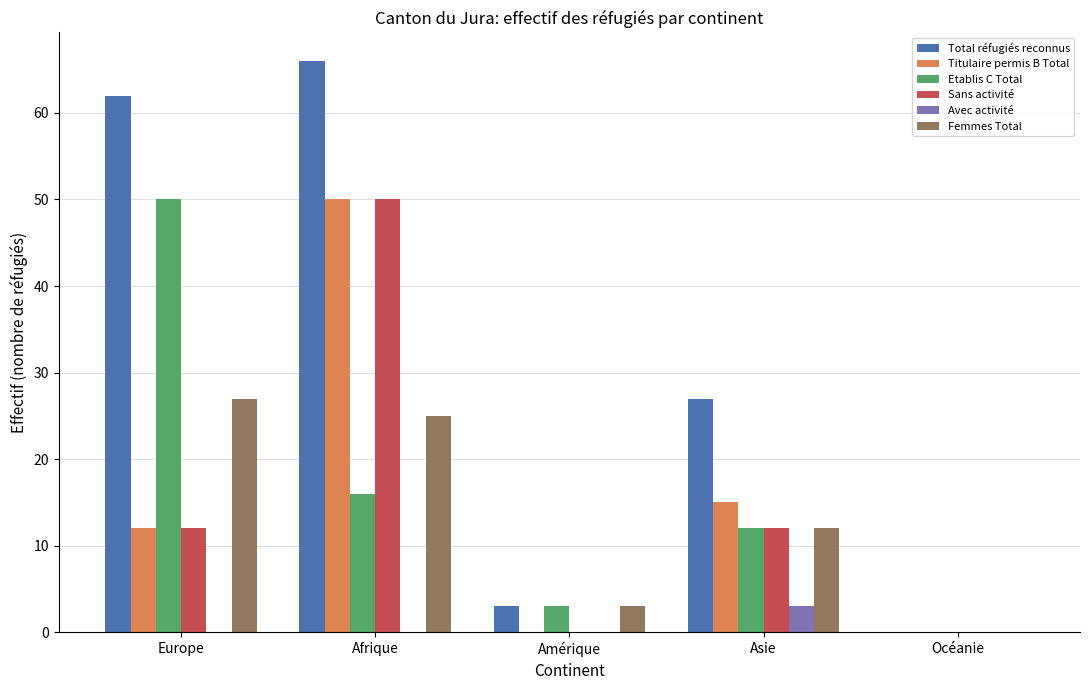

What is the sum of the Sans activité values at Europe and Océanie?

12